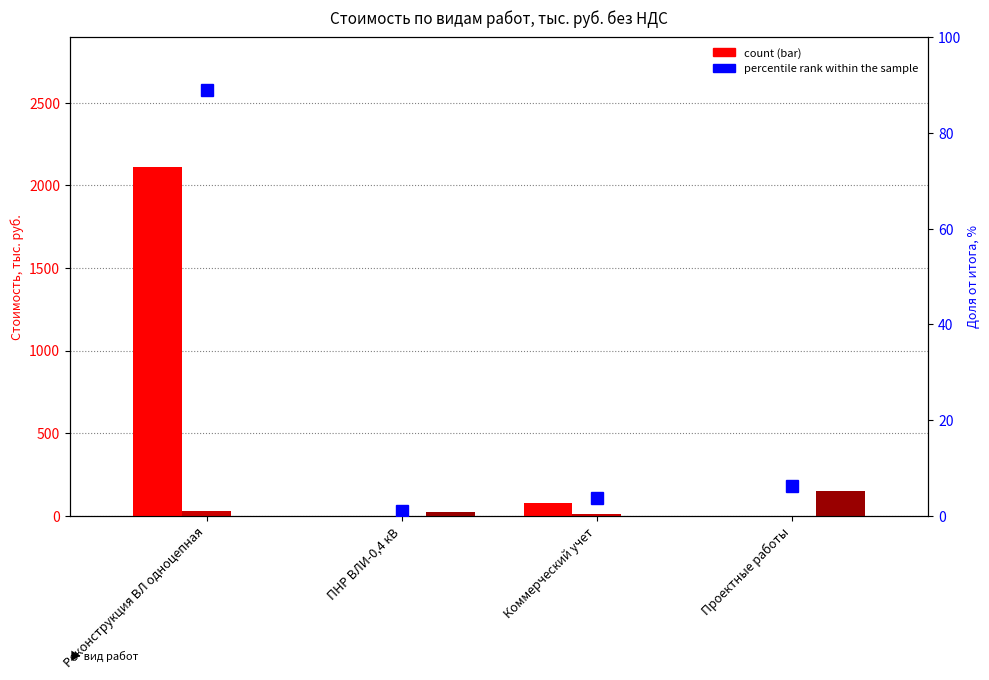

What is the lowest value of the percentile rank within the sample series?

1.0